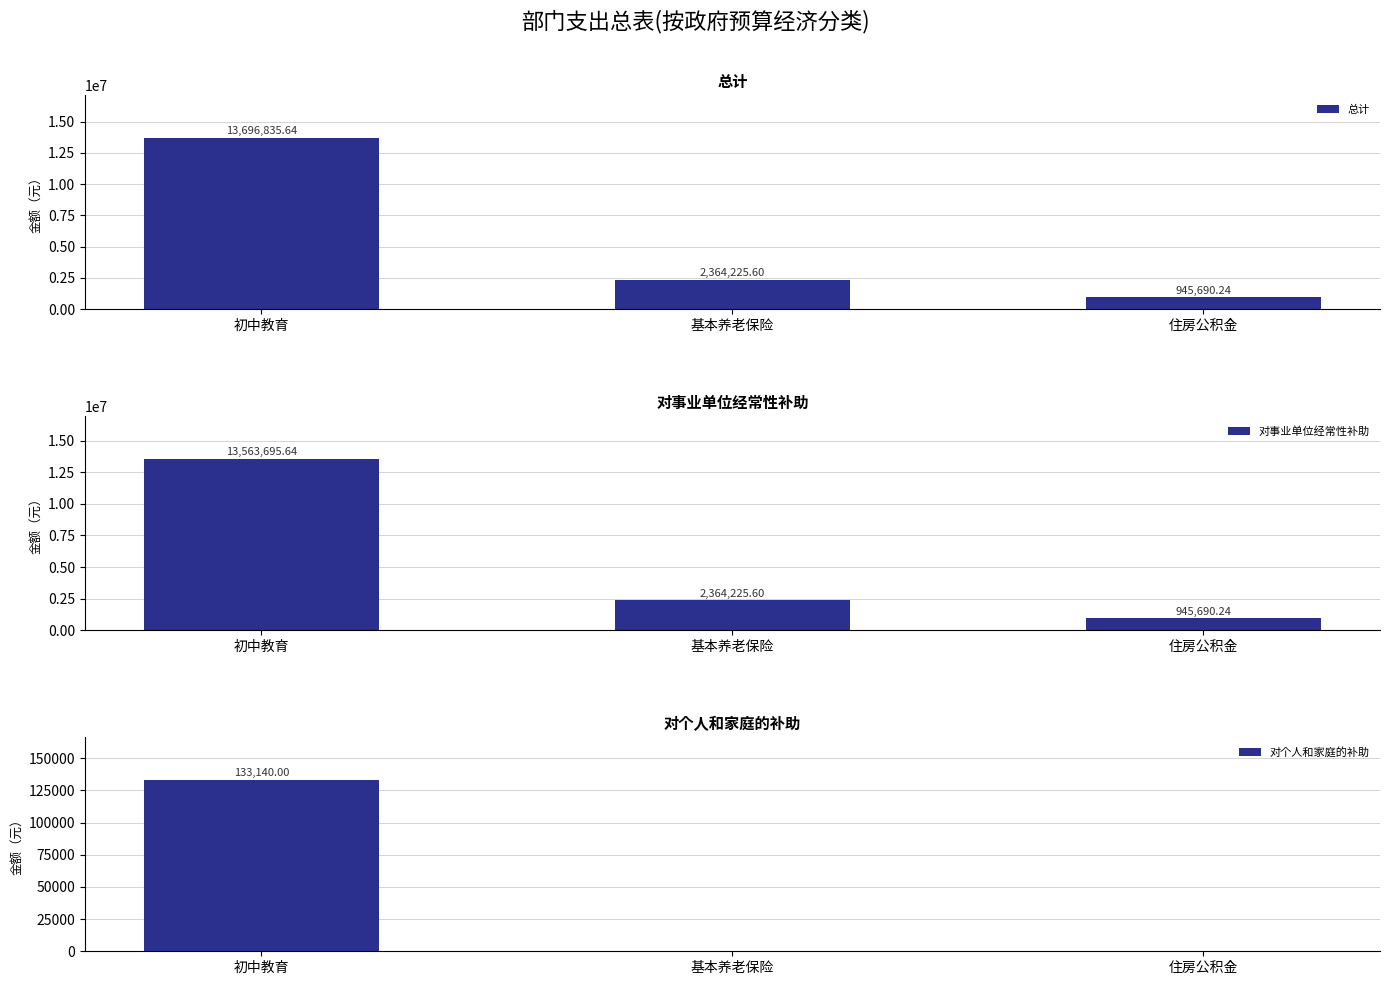

Reading left to right, list all the values displayed in this chart.

总计: 初中教育=13696835.6	基本养老保险=2364225.6	住房公积金=945690.2
对事业单位经常性补助: 初中教育=13563695.6	基本养老保险=2364225.6	住房公积金=945690.2
对个人和家庭的补助: 初中教育=133140.0	基本养老保险=0.0	住房公积金=0.0